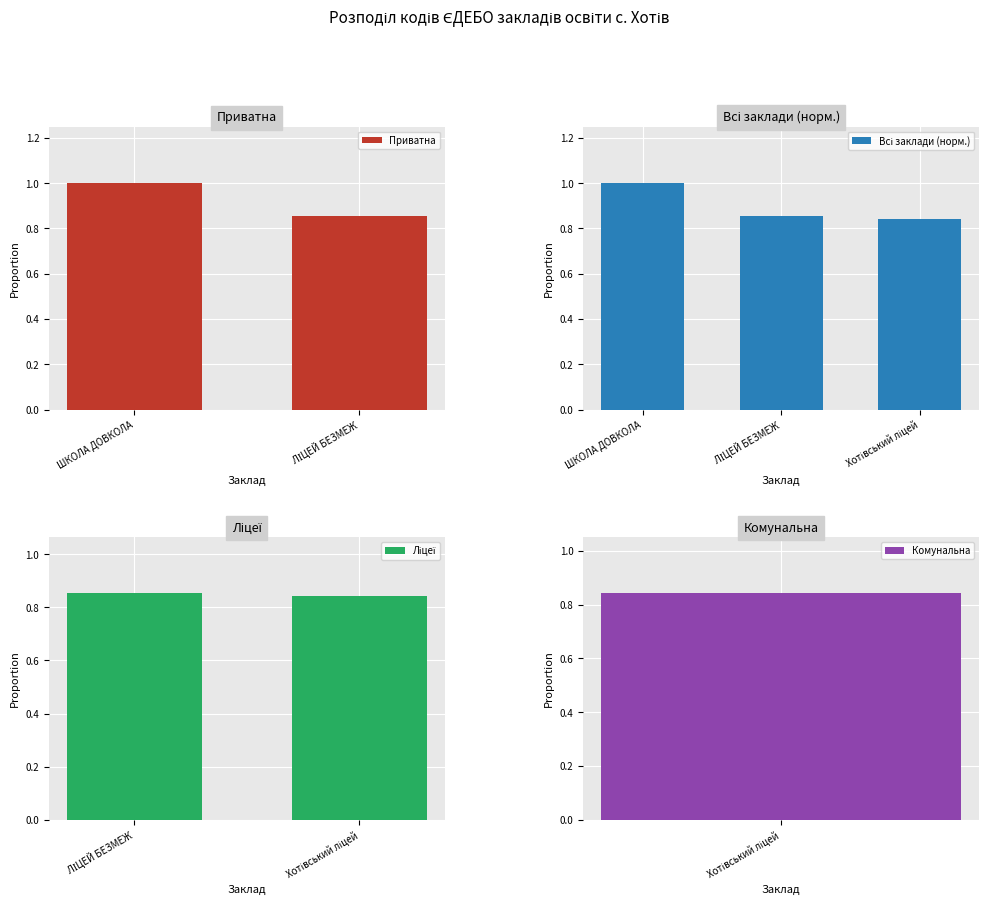

List the labels in order of value, smallest first.

Хотівський ліцей, ЛІЦЕЙ БЕЗМЕЖ, ШКОЛА ДОВКОЛА